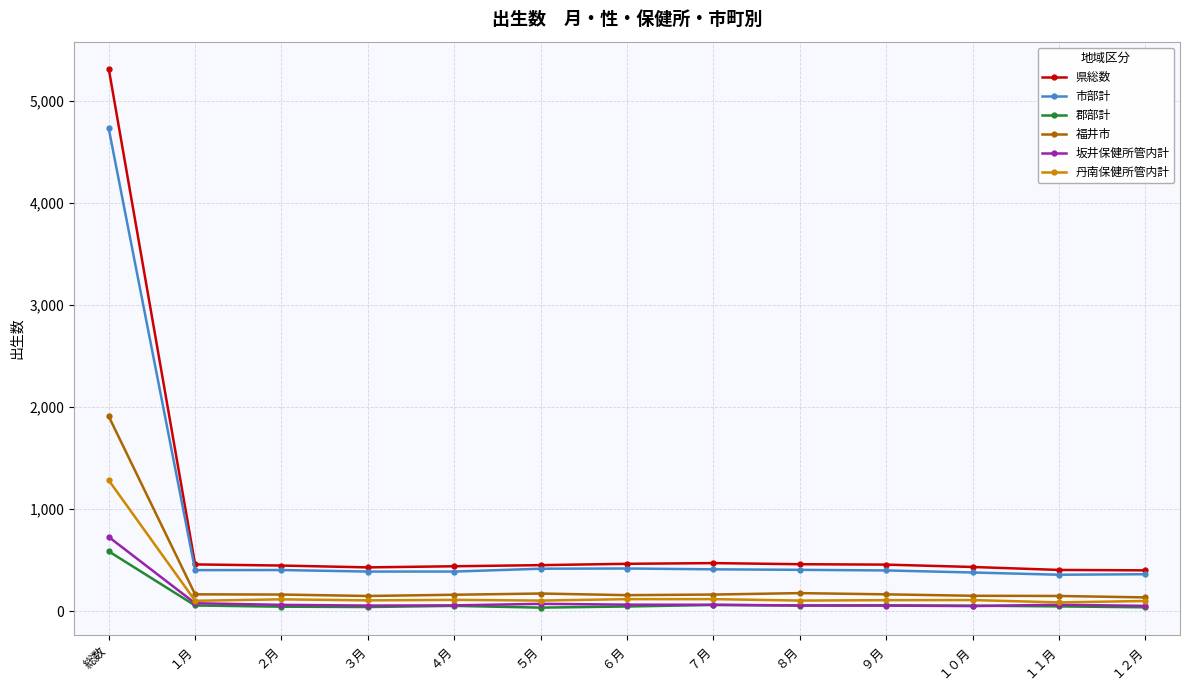

True or false: 丹南保健所管内計 and 市部計 intersect in this chart.

False